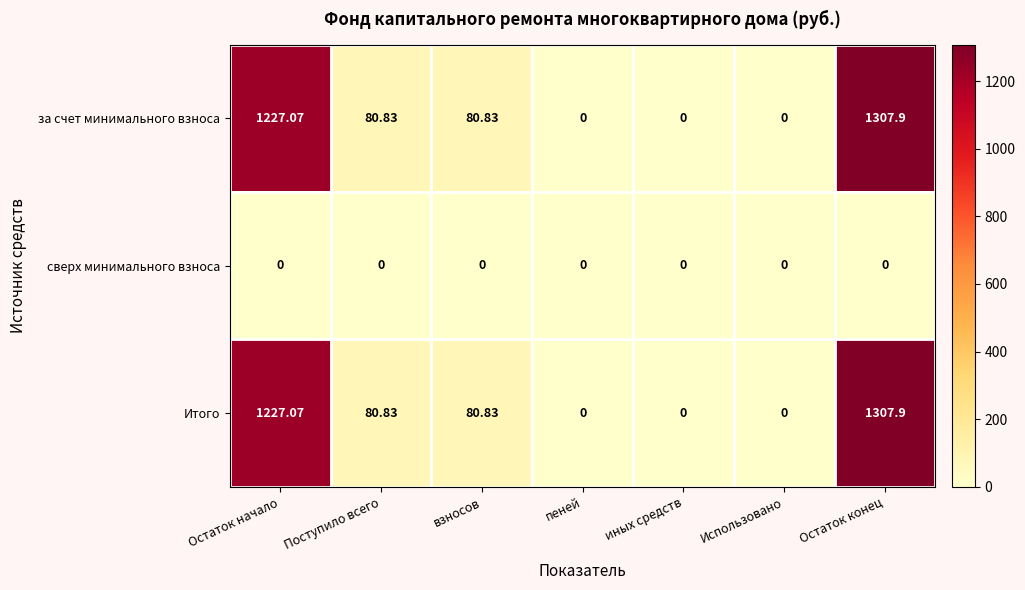

At which category is the sum across all series the highest?

Остаток конец